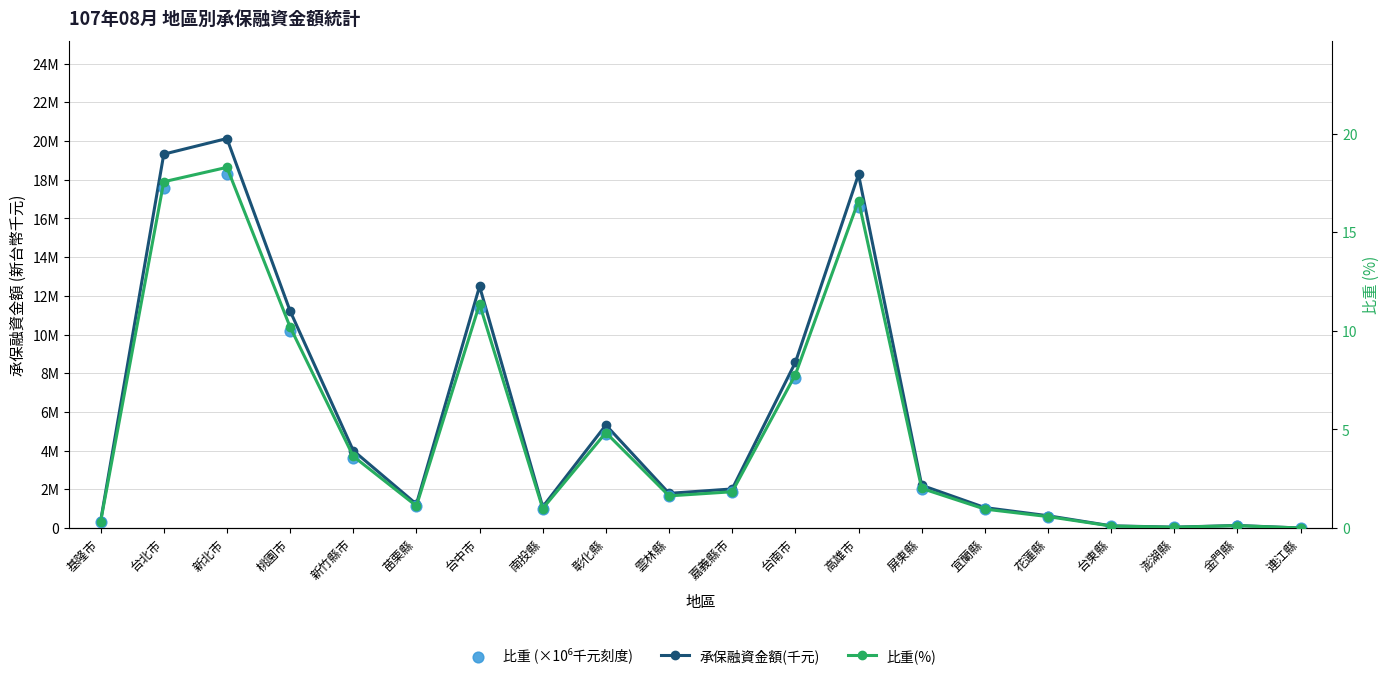

Which series reaches the maximum Y coordinate?

承保融資金額(千元)